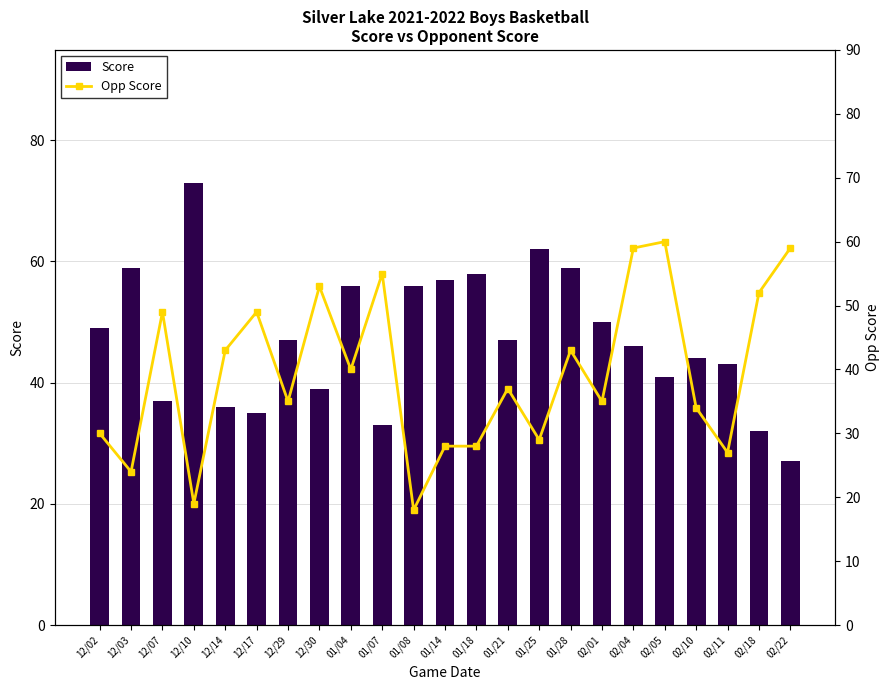

Is it true that Opp Score equals 28 at 01/18?

True